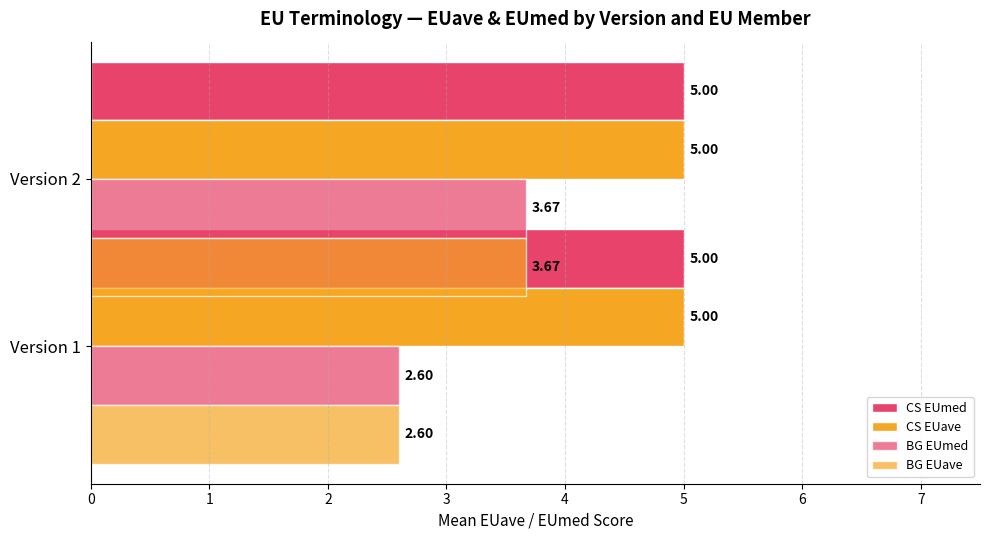

What is the value of the BG EUave bar at the 1st from the left?

2.6